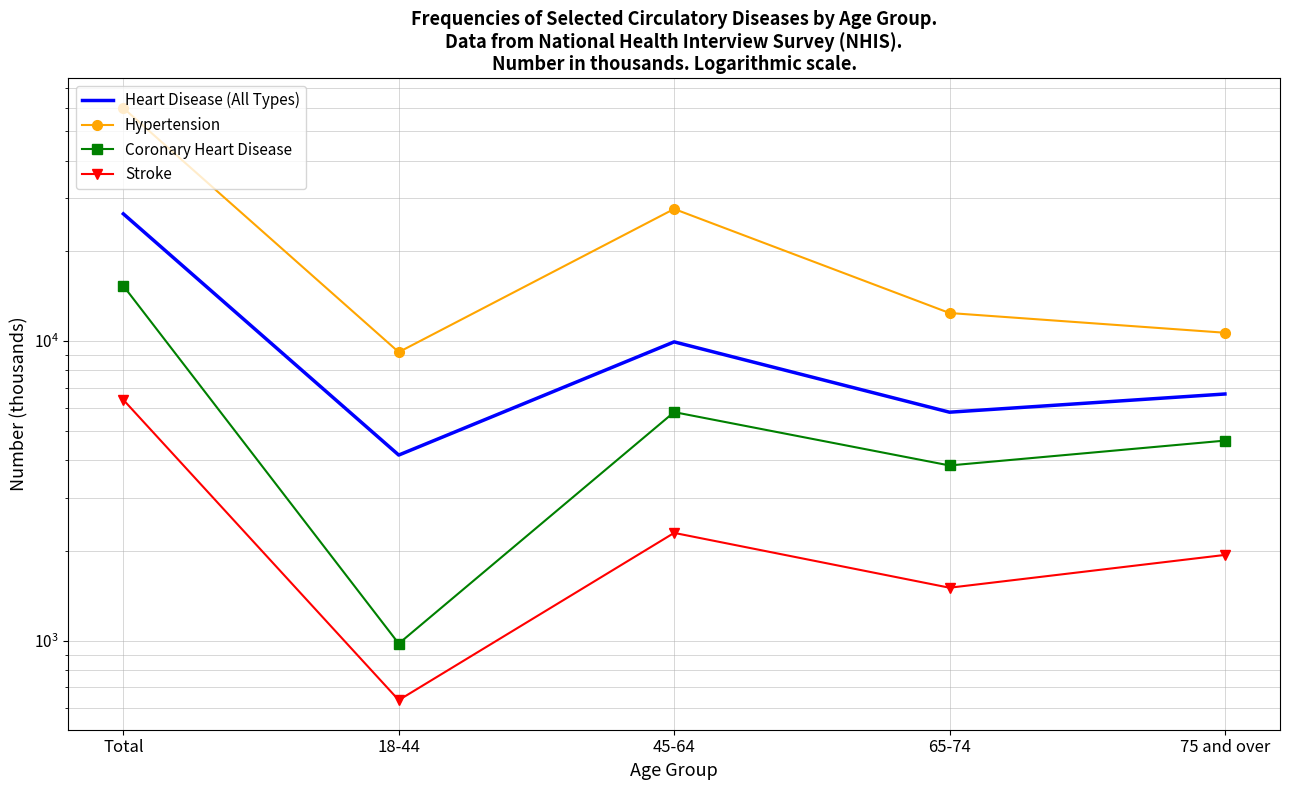

The value of Coronary Heart Disease at 45-64 is 5796. True or false?

True